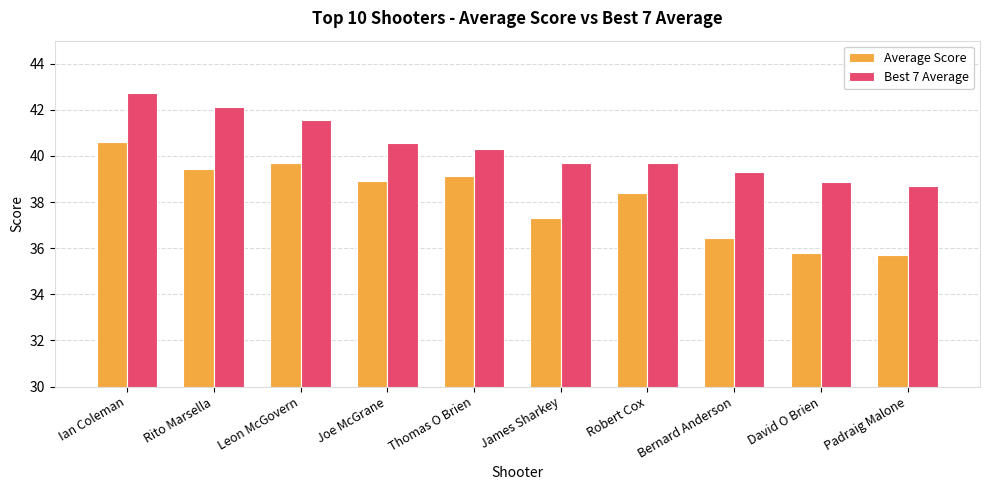

Which series has the widest spread of values?

Average Score